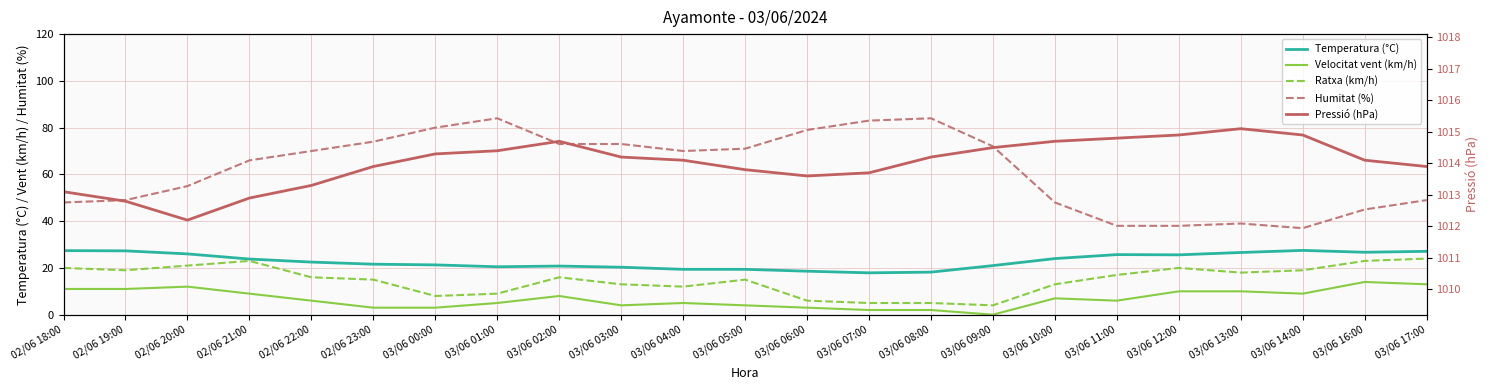

What is the label of the 18th point from the left?

03/06 11:00